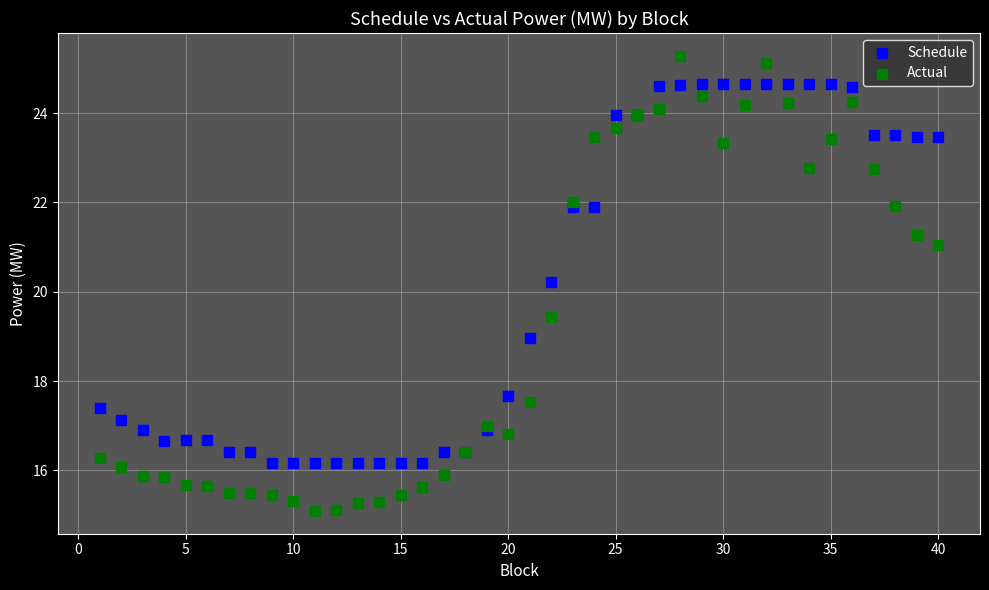

In the Schedule series, what Y value is closest to 20?

20.2